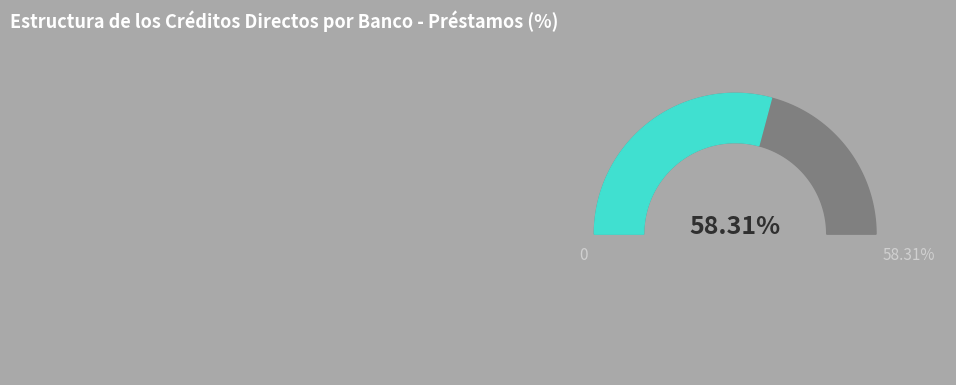

What percentage is the Banco BCI Perú slice, to the nearest percent?

7%